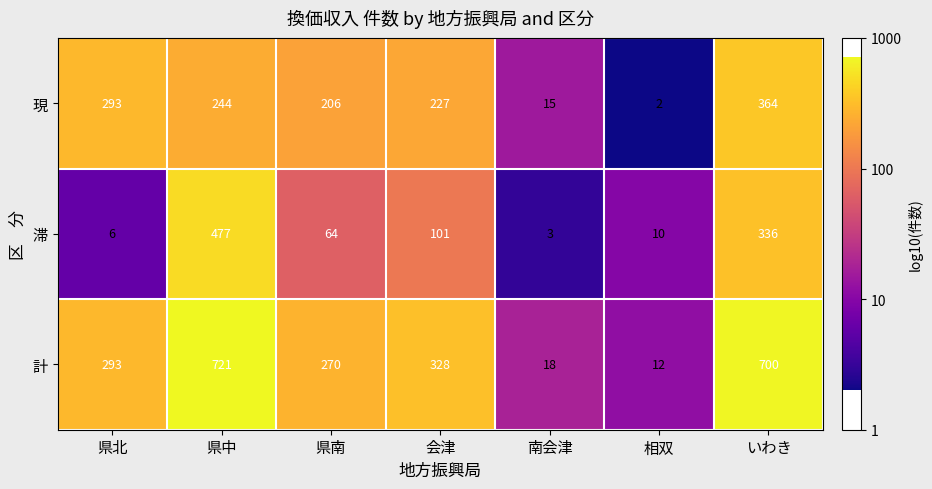

Reading right to left, extract all data points from this chart.

現: いわき=364	相双=2	南会津=15	会津=227	県南=206	県中=244	県北=293
滞: いわき=336	相双=10	南会津=3	会津=101	県南=64	県中=477	県北=6
計: いわき=700	相双=12	南会津=18	会津=328	県南=270	県中=721	県北=293